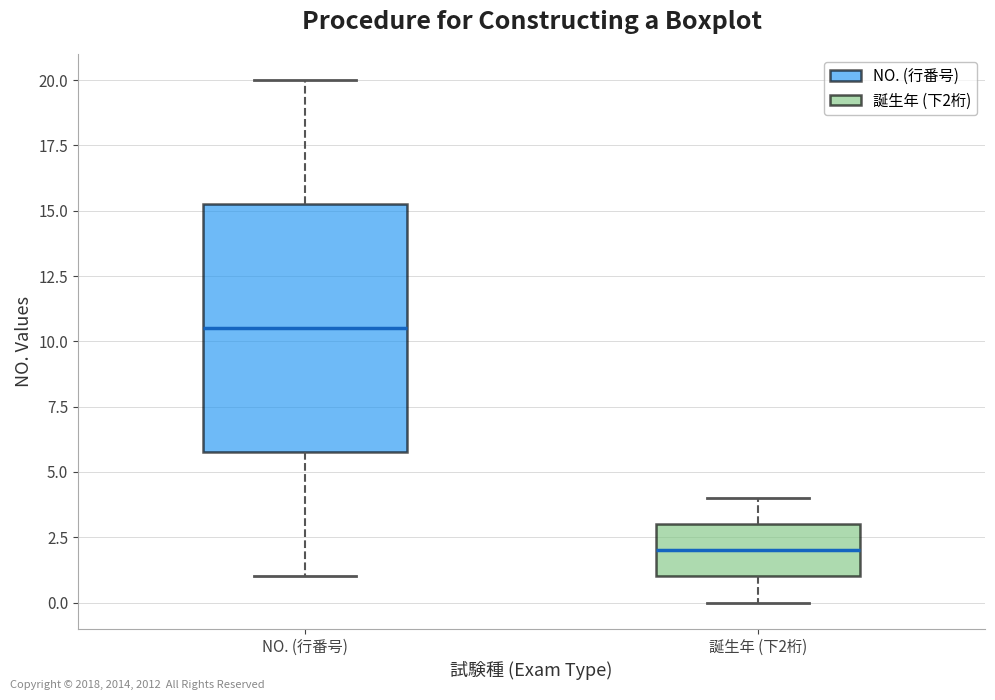

Comparing the boxes themselves (not the whiskers), which one is the tallest?

NO. (行番号)